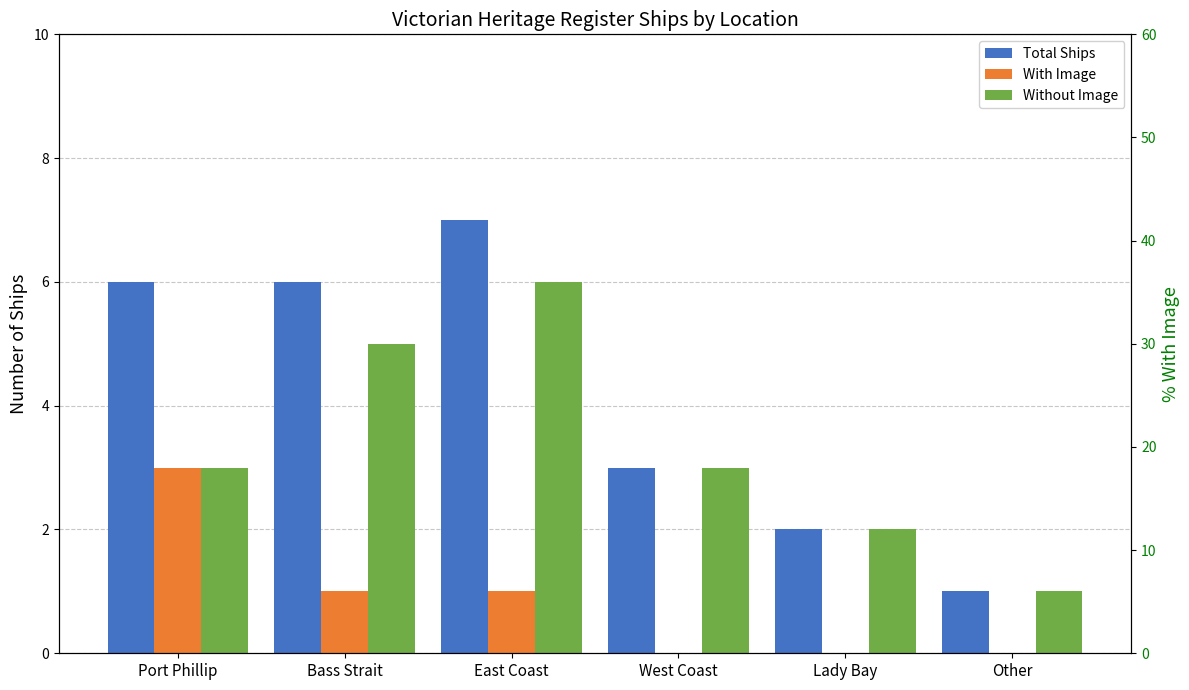

What is the difference between the second highest and minimum values in the With Image series?

1